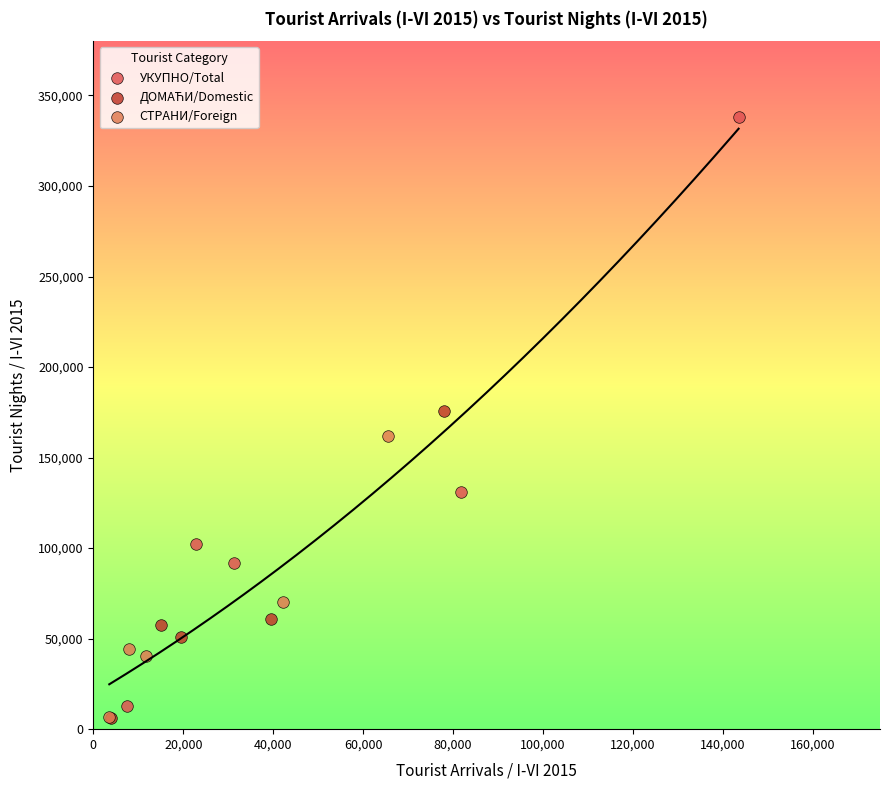

Which series reaches the maximum Y coordinate?

УКУПНО/Total